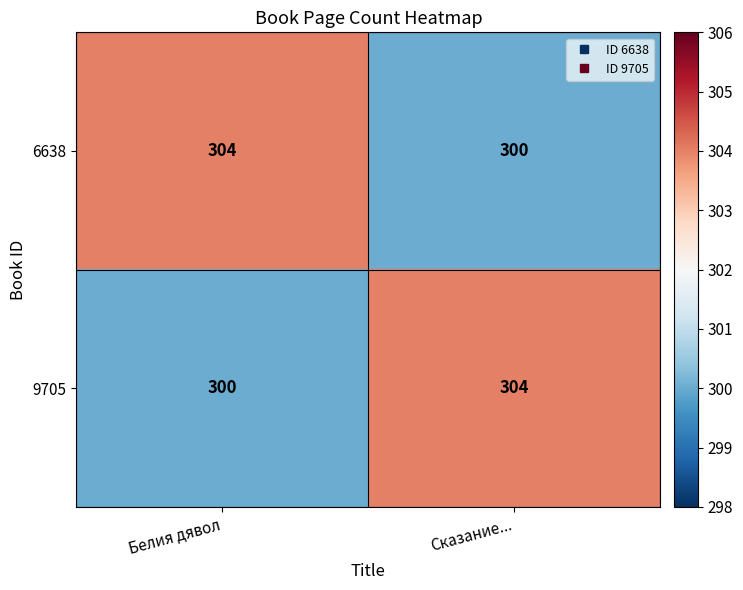

What is the maximum value shown in the chart?

304